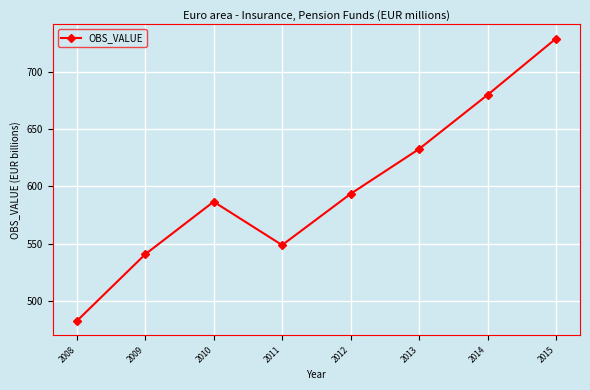

What is the difference between the maximum and minimum values?

246.5